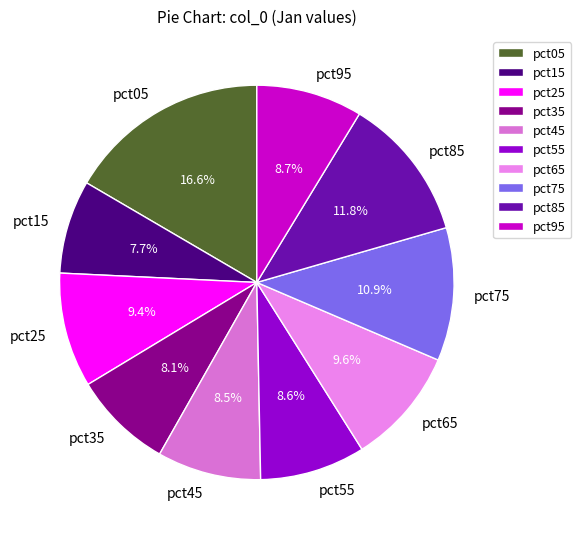

Which category has the biggest portion of the pie?

pct05